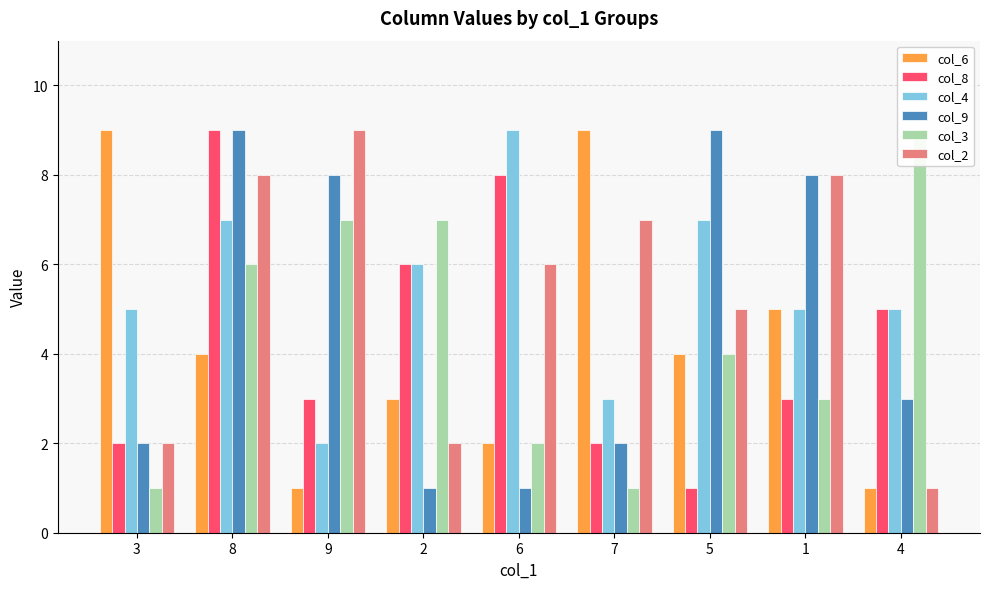

At which label does col_2 first exceed 6?

8